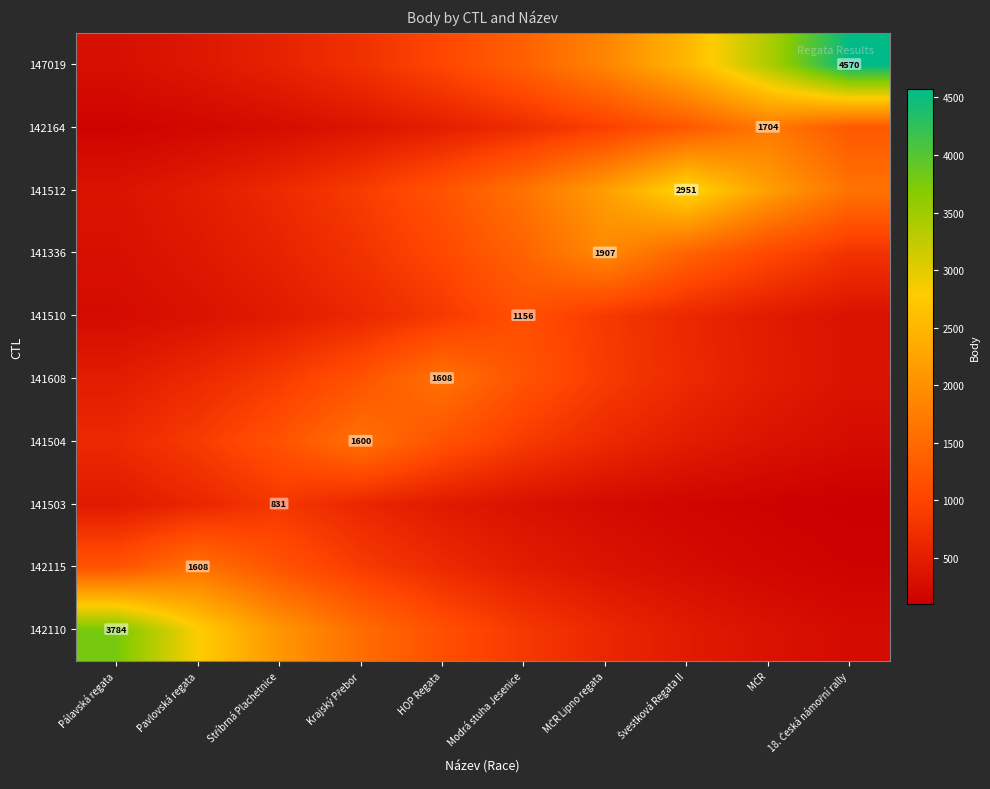

Count the number of categories in the chart.

10